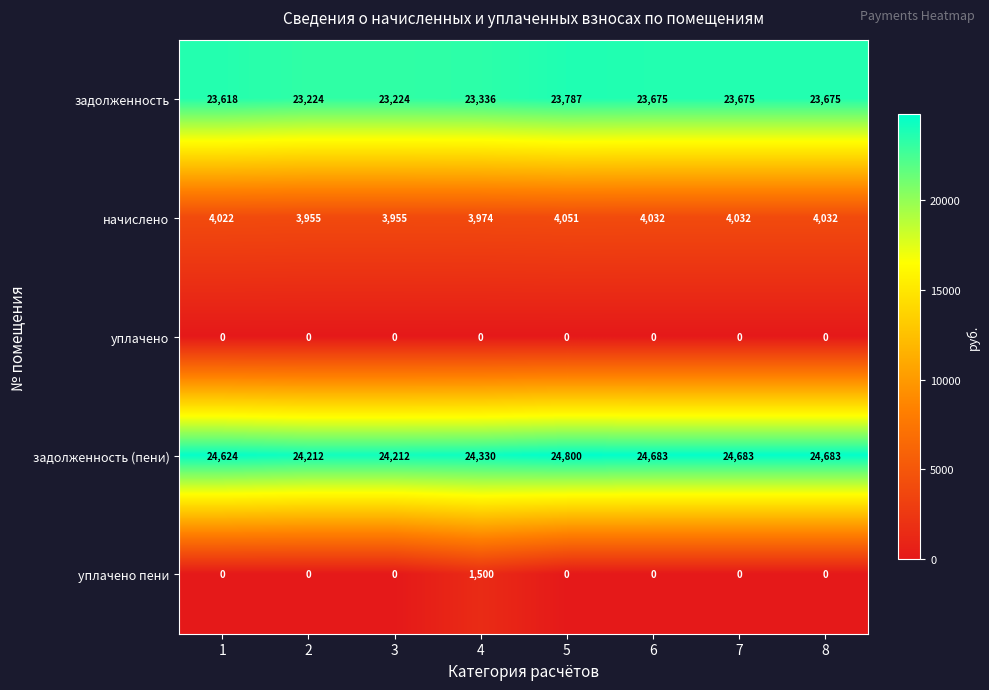

Count the number of data series in this chart.

5